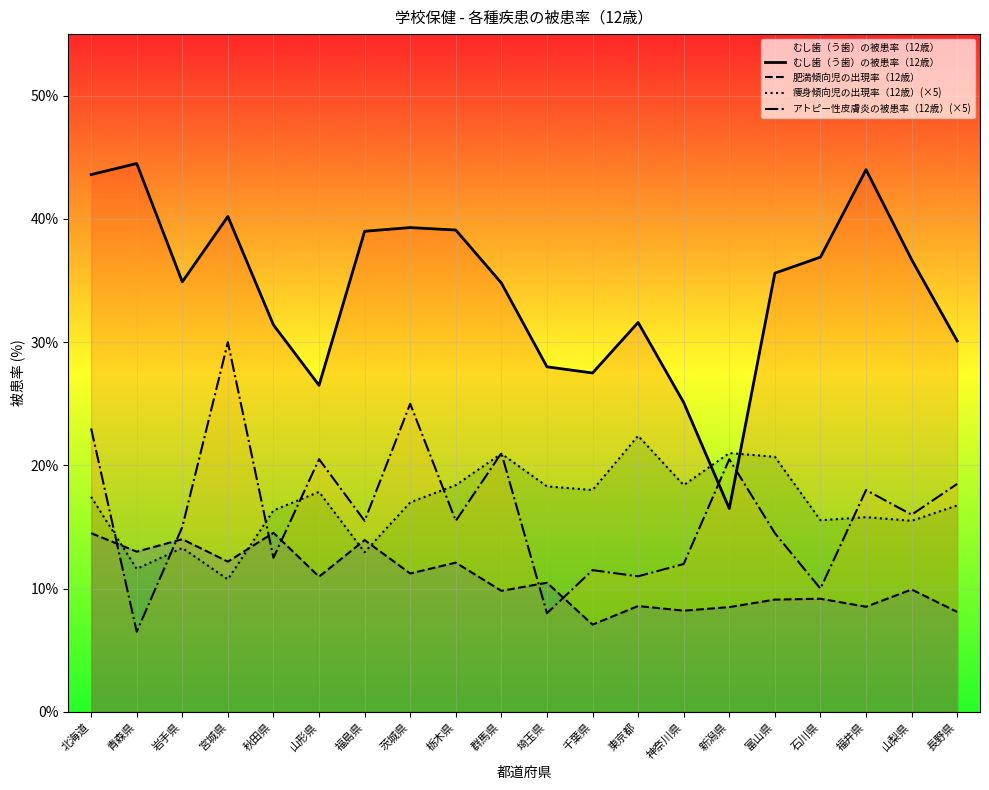

Reading left to right, list all the values displayed in this chart.

むし歯（う歯）の被患率（12歳）: 43.6	44.5	34.9	40.2	31.4	26.5	39.0	39.3	39.1	34.8	28.0	27.5	31.6	25.1	16.5	35.6	36.9	44.0	36.7	30.1
肥満傾向児の出現率（12歳）: 14.5	13.0	14.0	12.2	14.5	11.0	13.9	11.2	12.1	9.8	10.5	7.1	8.6	8.2	8.5	9.1	9.2	8.5	9.9	8.1
痩身傾向児の出現率（12歳）(×5): 17.5	11.6	13.3	10.8	16.4	17.8	12.9	17.0	18.4	21.0	18.3	18.0	22.4	18.4	21.0	20.7	15.5	15.8	15.5	16.8
アトピー性皮膚炎の被患率（12歳）(×5): 23.0	6.5	15.0	30.0	12.5	20.5	15.5	25.0	15.5	21.0	8.0	11.5	11.0	12.0	20.5	14.5	10.0	18.0	16.0	18.5